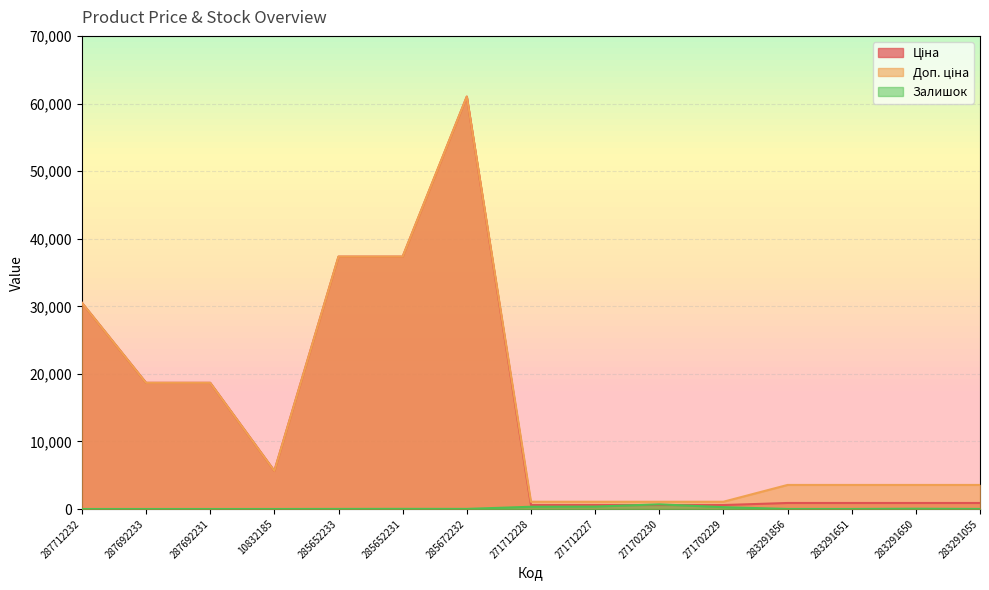

Rank the series at 283291055 from lowest to highest value.

Залишок, Ціна, Доп. ціна